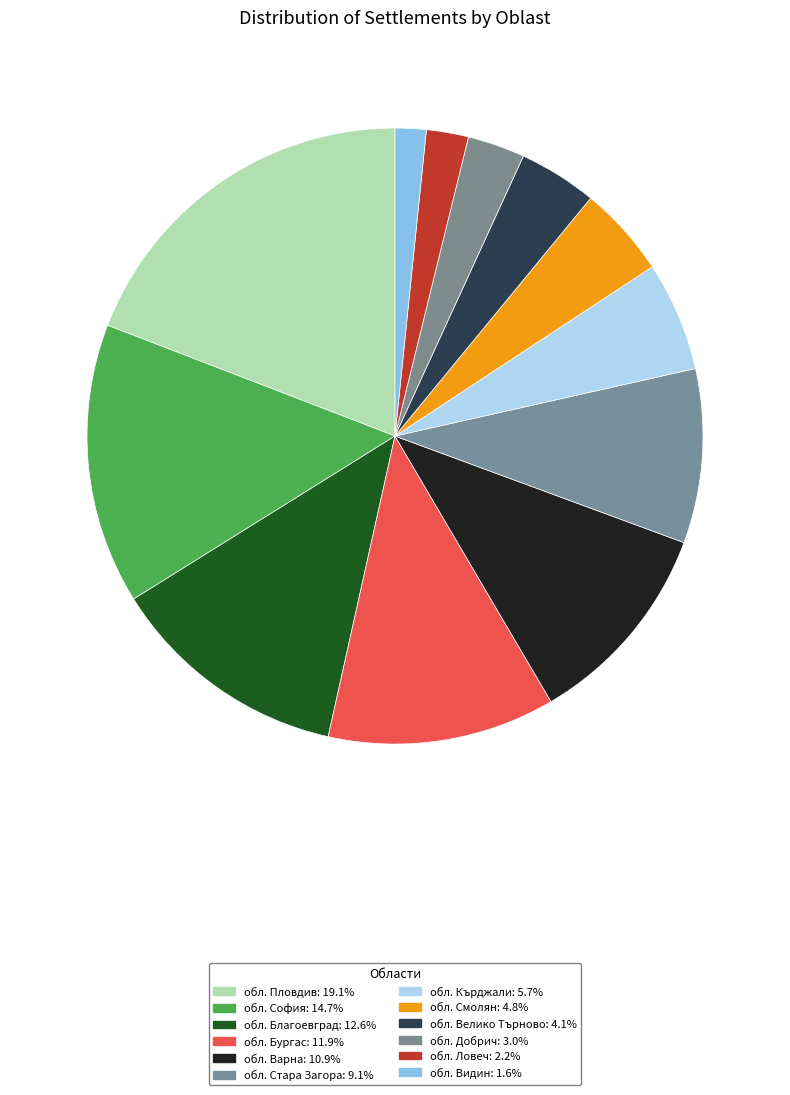

What percentage is the обл. Смолян slice, to the nearest percent?

5%